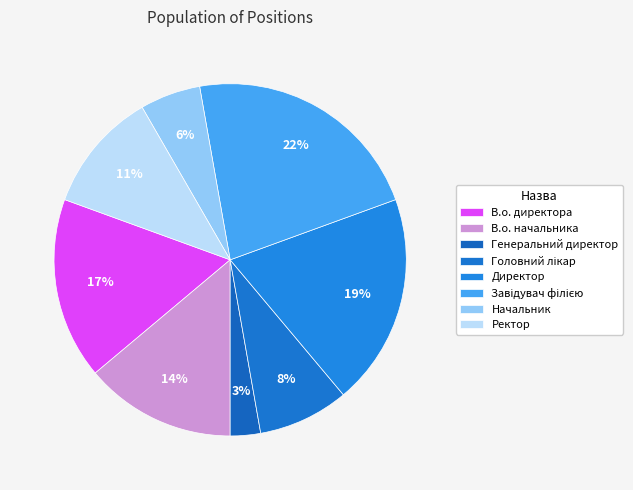

To the nearest percent, what percentage of the pie is Начальник?

6%